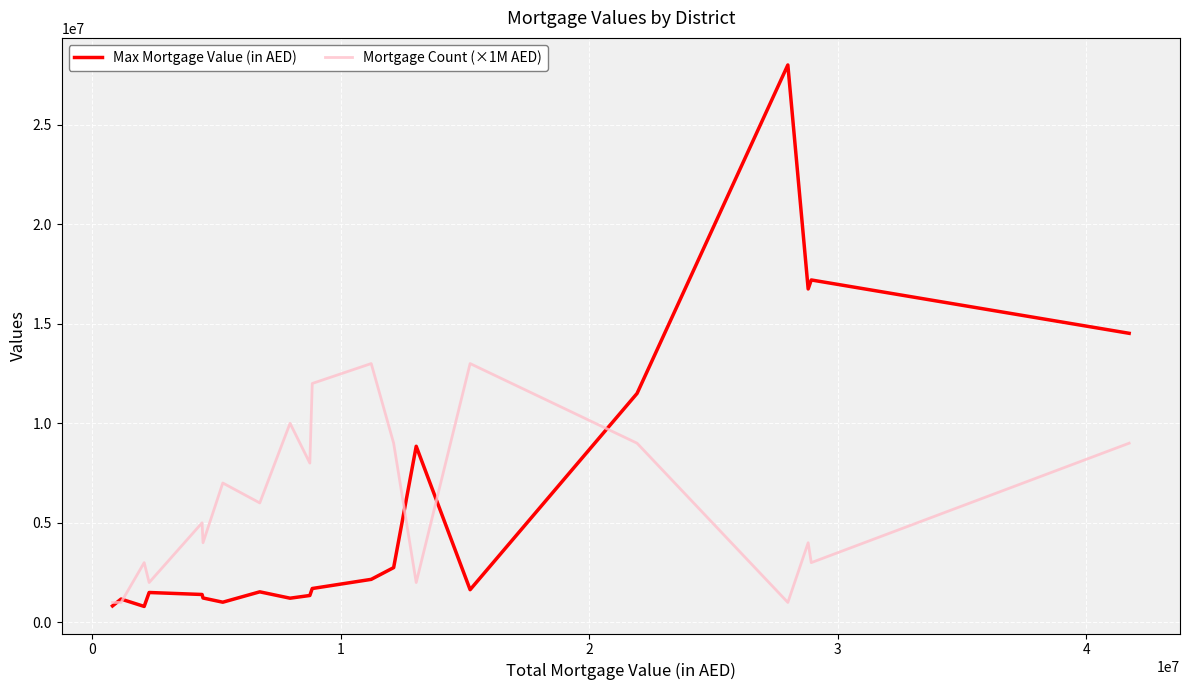

Which series has the largest range (max minus min)?

Max Mortgage Value (in AED)